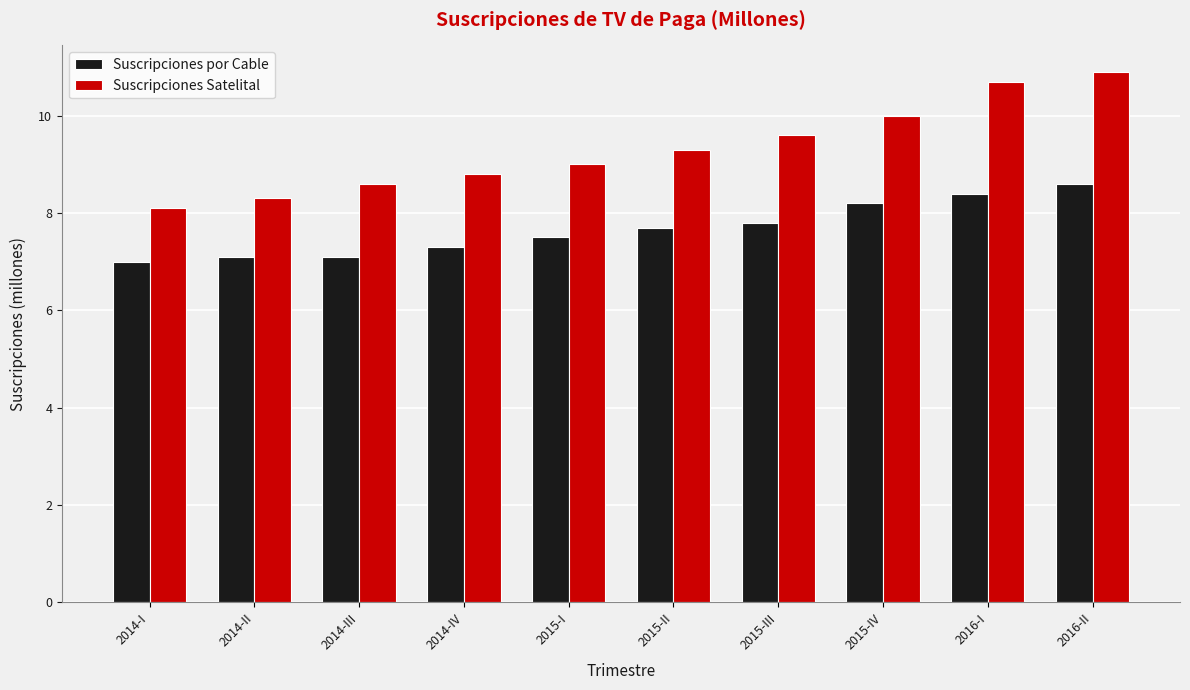

List the series in order of their peak value, lowest first.

Suscripciones por Cable, Suscripciones Satelital